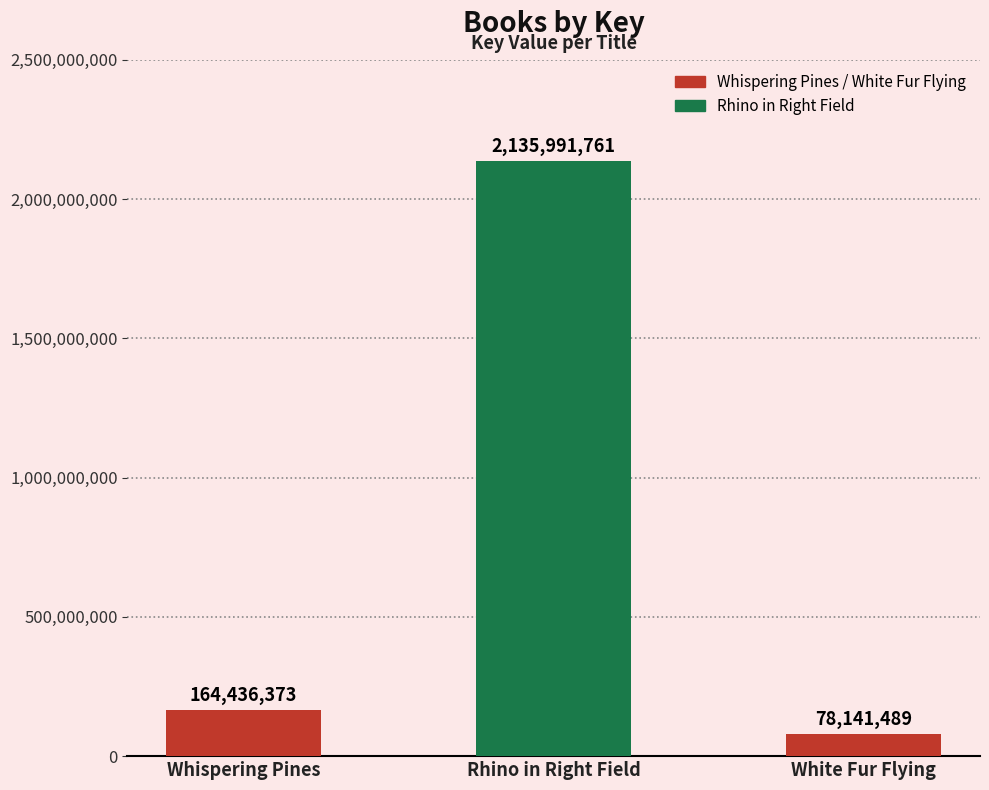

True or false: the data shows 2135991761 at Rhino in Right Field.

True